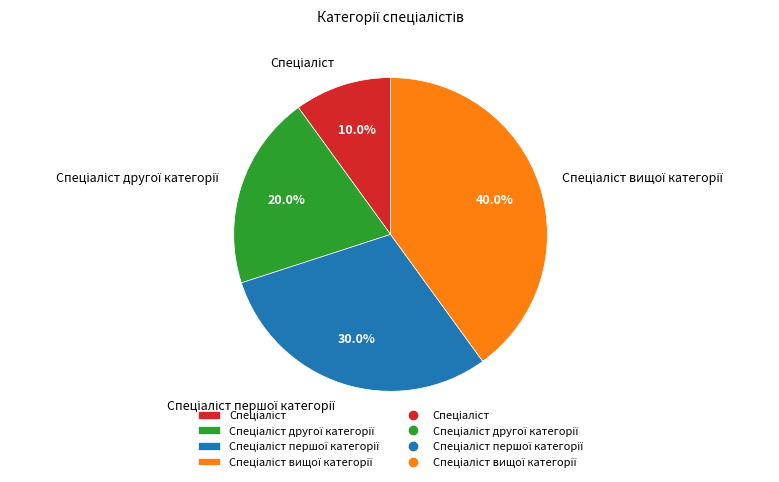

Does any single category account for the majority?

No